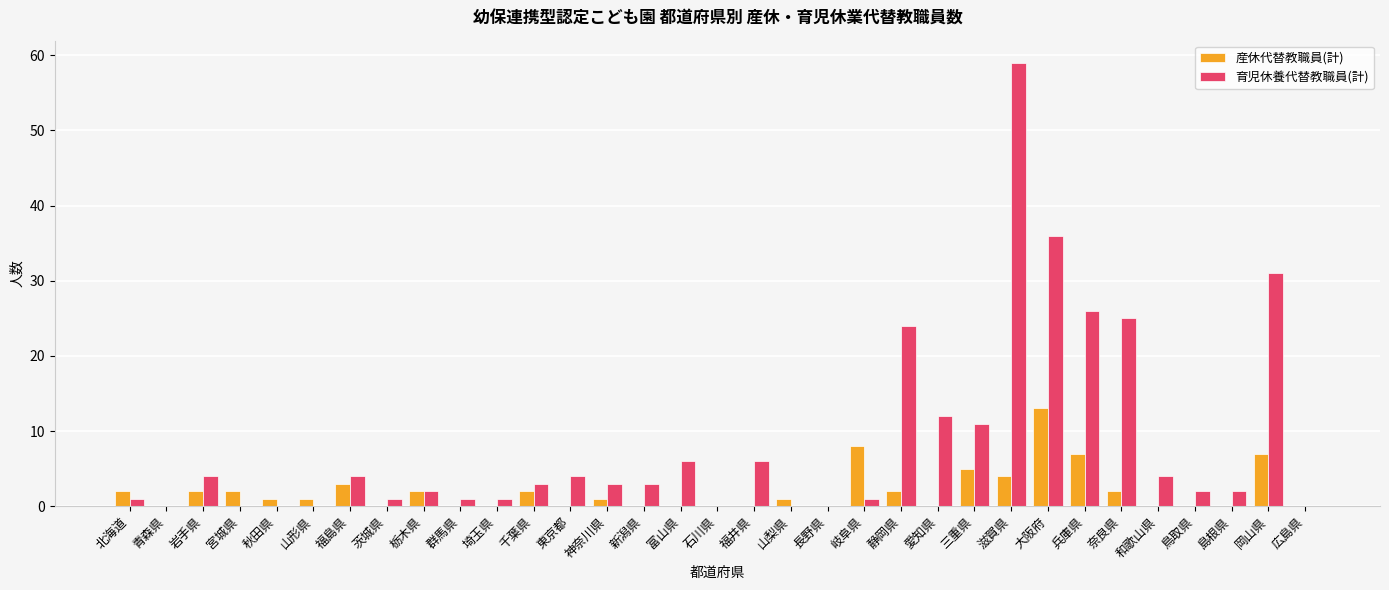

Which series changed the most between 山梨県 and 静岡県?

育児休養代替教職員(計)